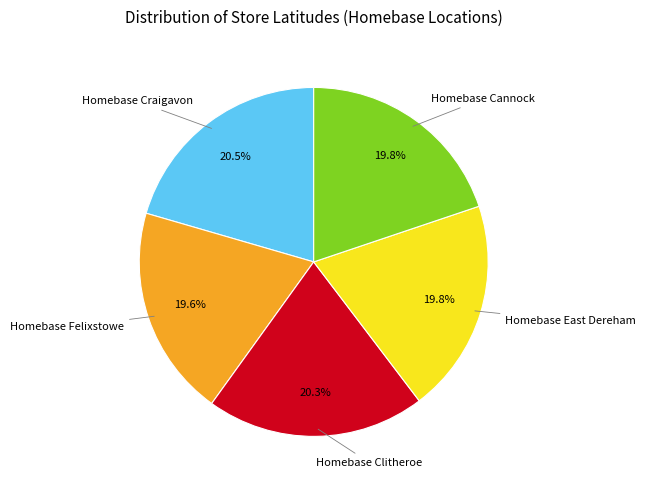

To the nearest percent, what is the combined percentage of Homebase East Dereham and Homebase Craigavon?

40%